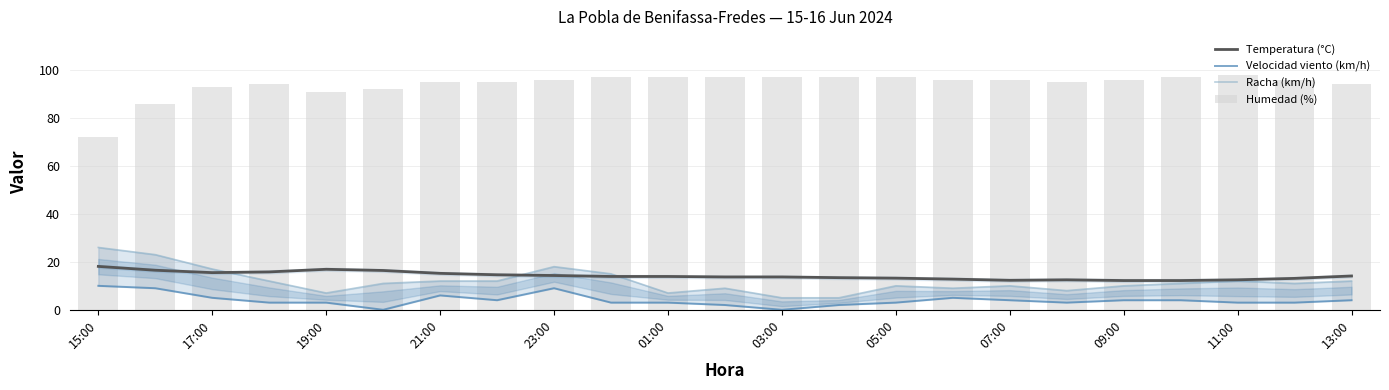

Which series has the largest range (max minus min)?

Humedad (%)